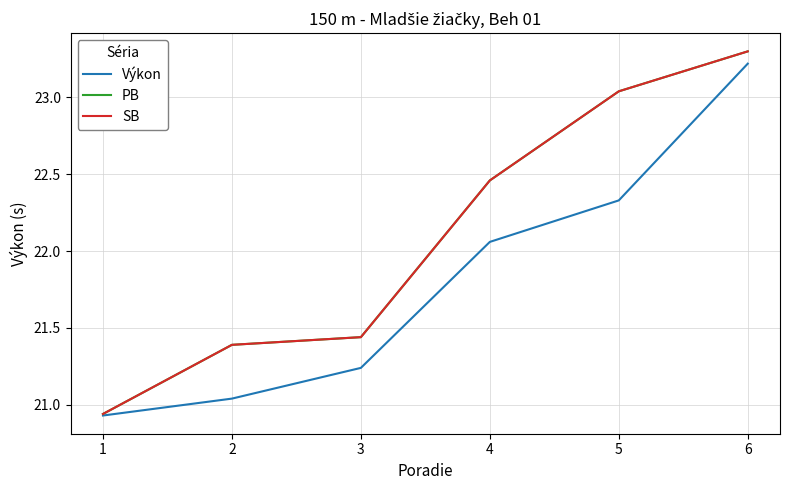

Reading right to left, extract all data points from this chart.

Výkon: 6=23.2	5=22.3	4=22.1	3=21.2	2=21.0	1=20.9
PB: 6=23.3	5=23.0	4=22.5	3=21.4	2=21.4	1=20.9
SB: 6=23.3	5=23.0	4=22.5	3=21.4	2=21.4	1=20.9